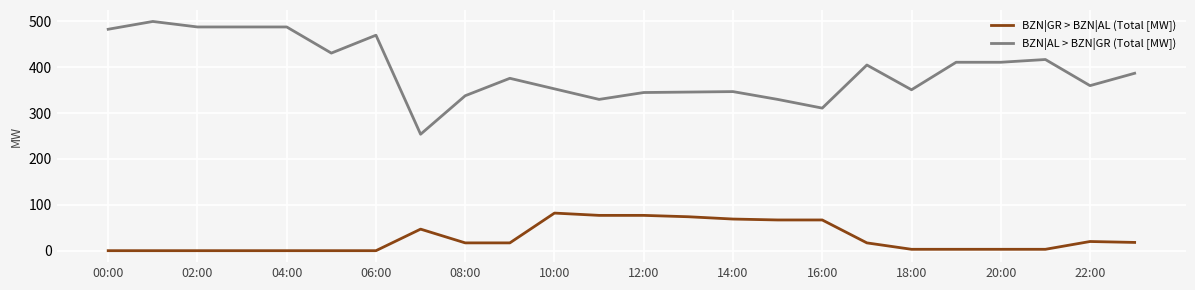

Which series has the widest spread of values?

BZN|AL > BZN|GR (Total [MW])